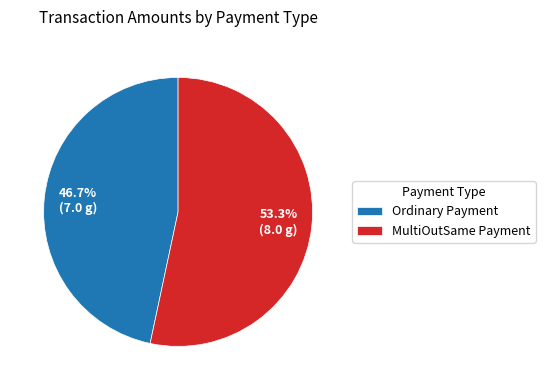

The Ordinary Payment slice represents 47% of the pie. True or false?

True